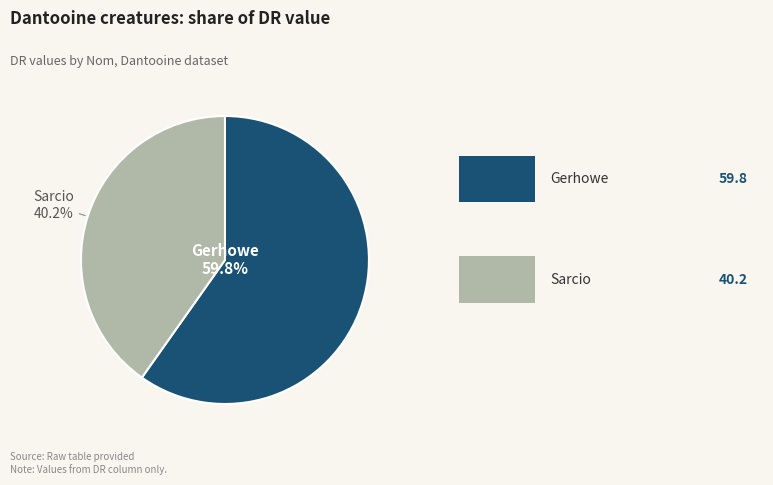

Which category has the biggest portion of the pie?

Gerhowe